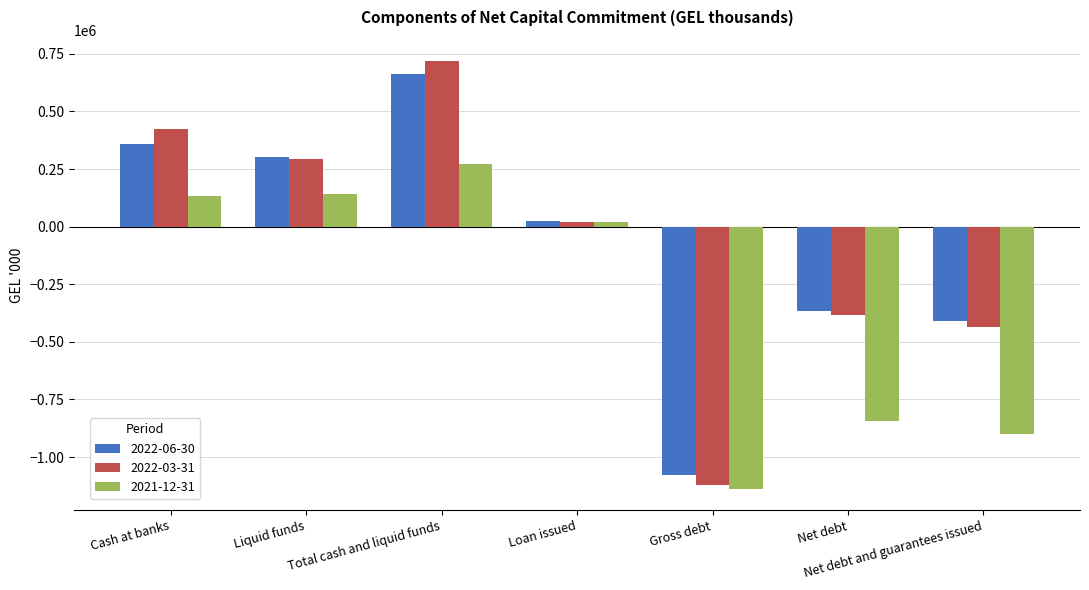

What is the difference between the highest and lowest values at Total cash and liquid funds?

446208